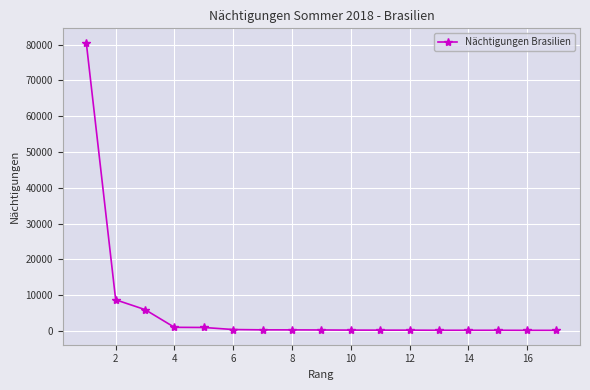

What is the difference between the second highest and minimum values?

8529